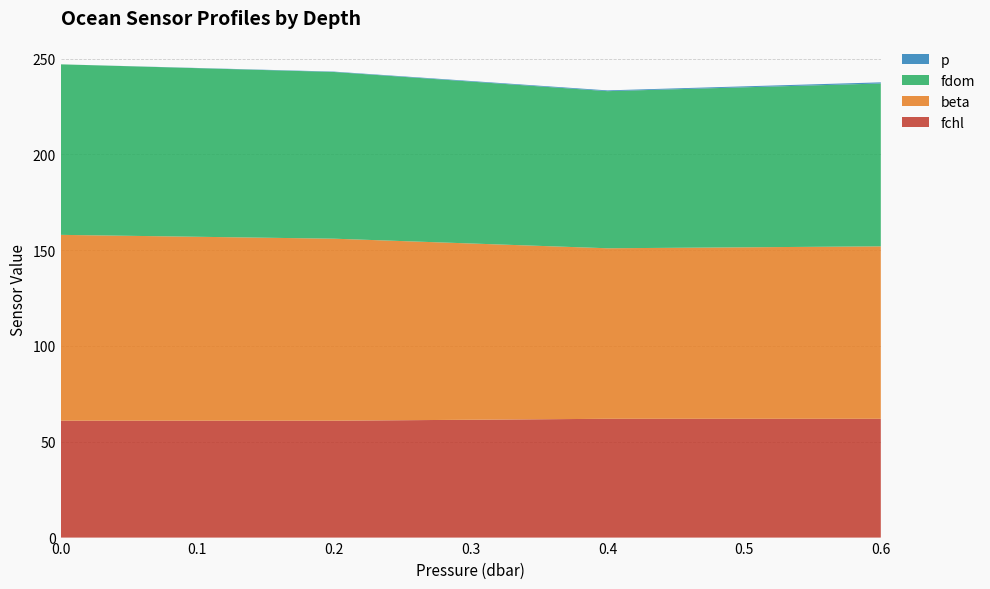

Reading left to right, what are all the values shown in this chart?

fchl: 61.0	61.0	62.0	62.0
beta: 97.0	95.0	89.0	90.0
fdom: 89.0	87.0	82.0	85.0
p: 0.0	0.2	0.4	0.6